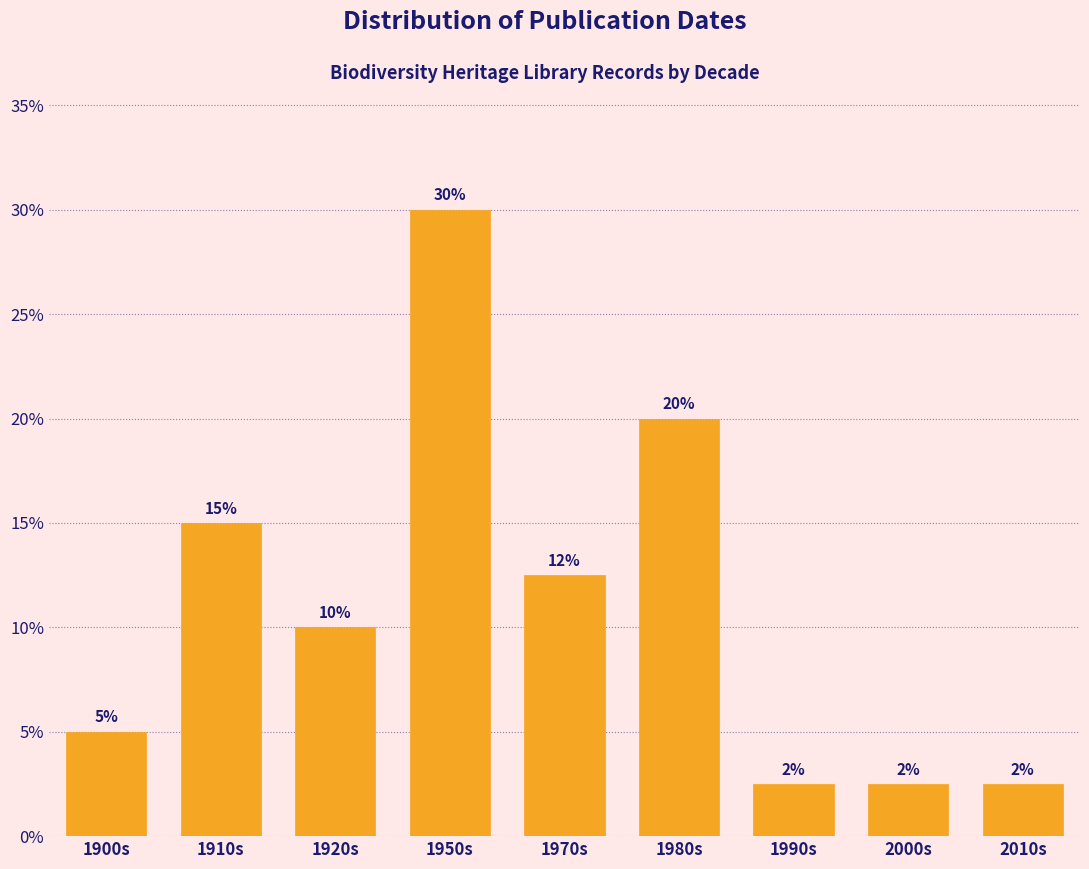

Where does the data first go above 10?

1910s